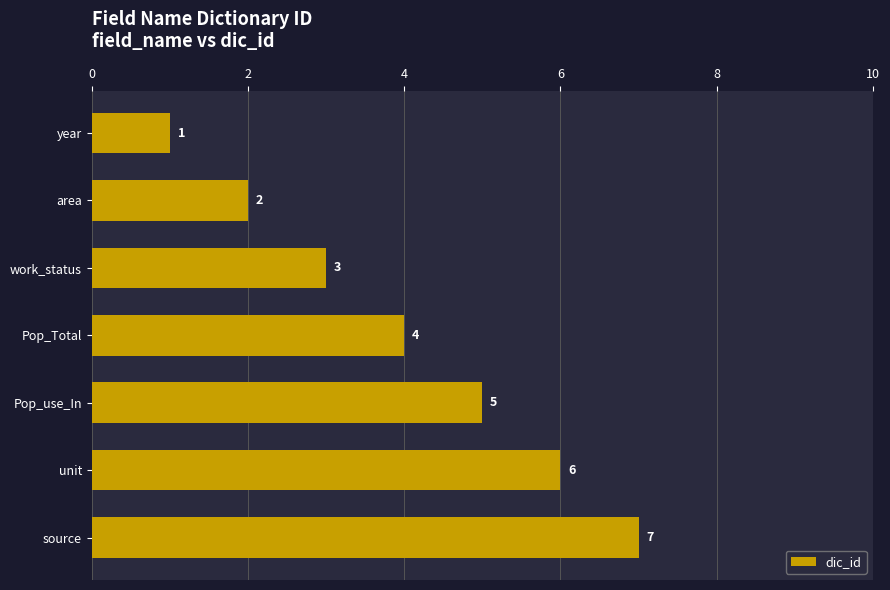

What is the average value?

4